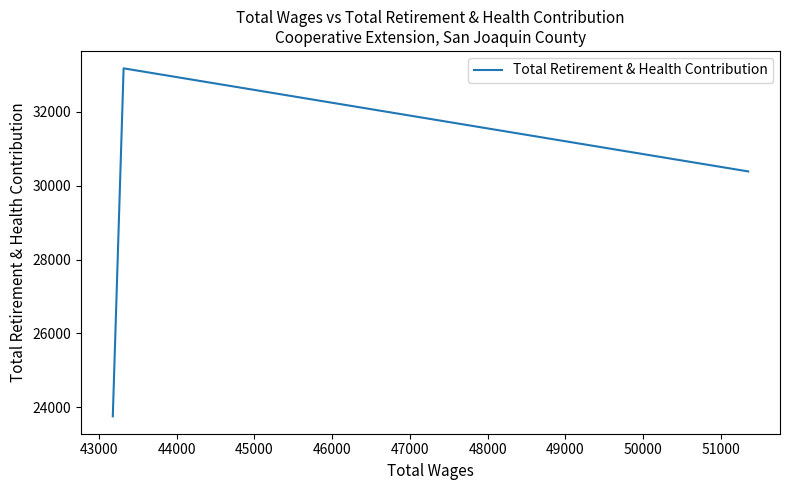

What is the smallest value displayed?

23754